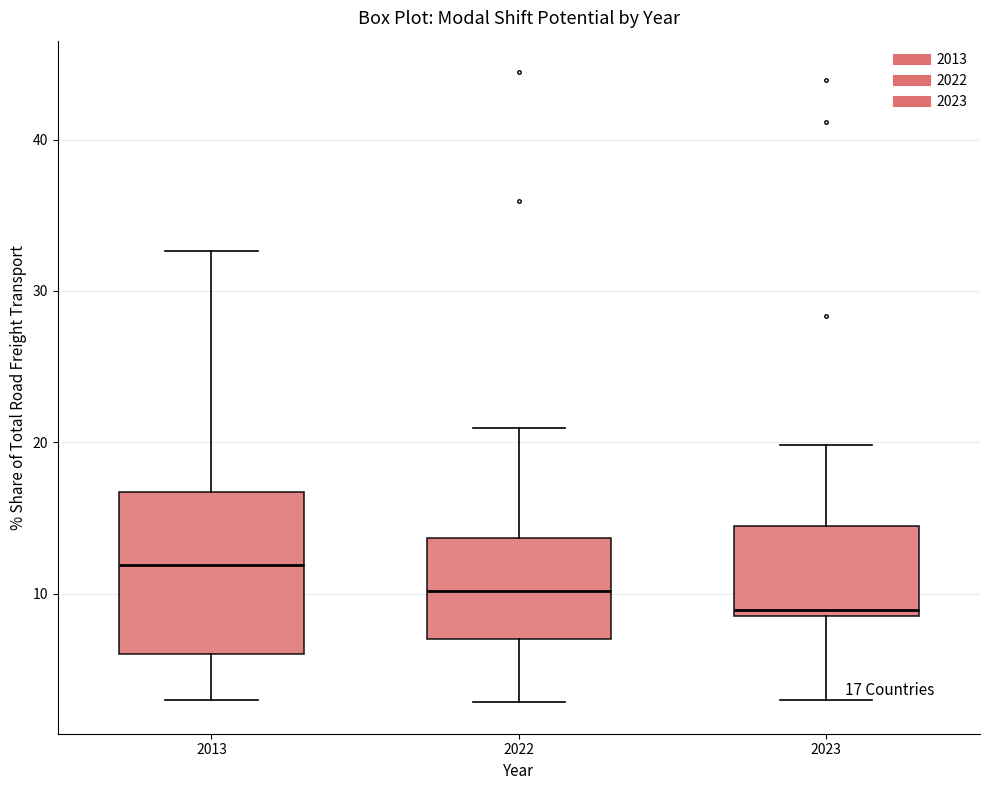

Comparing the boxes themselves (not the whiskers), which one is the tallest?

2013